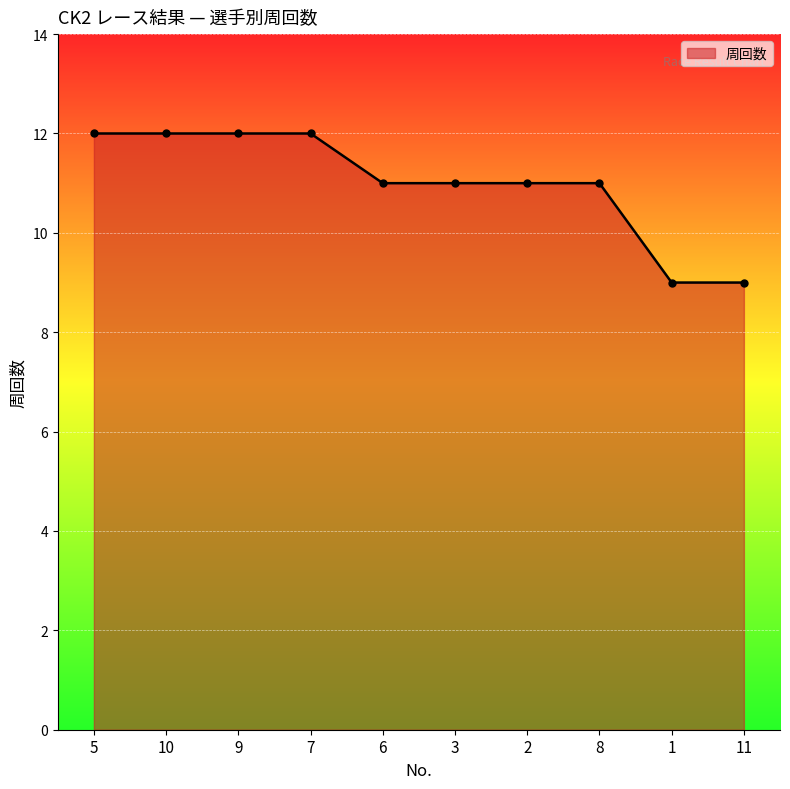

Reading left to right, what are all the values shown in this chart?

12	12	12	12	11	11	11	11	9	9